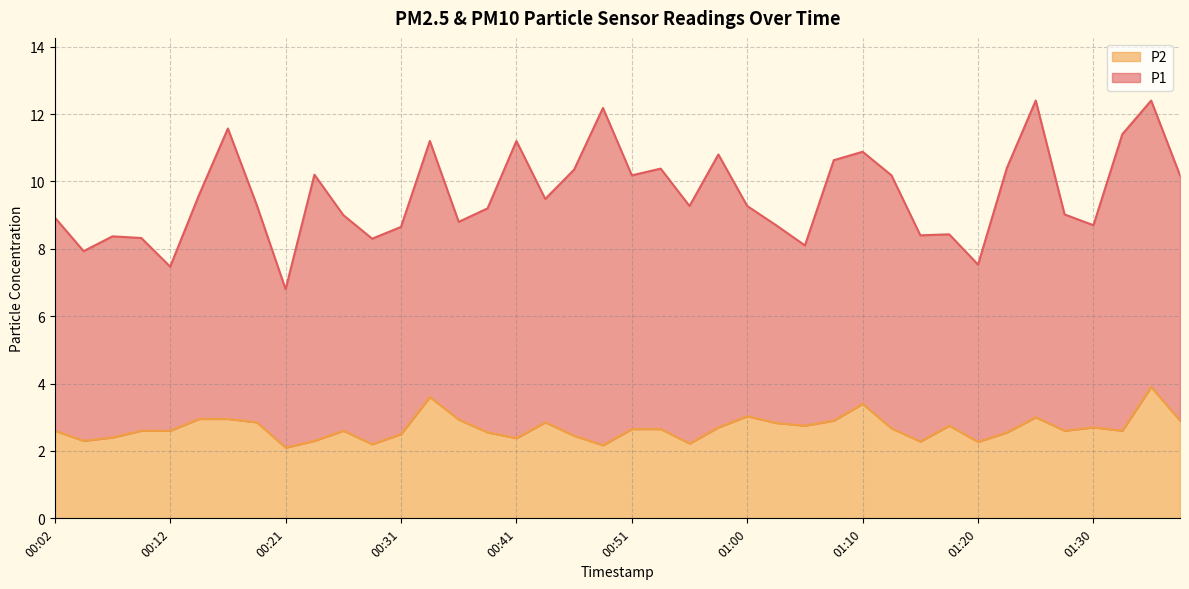

How many data points does each series have?

40